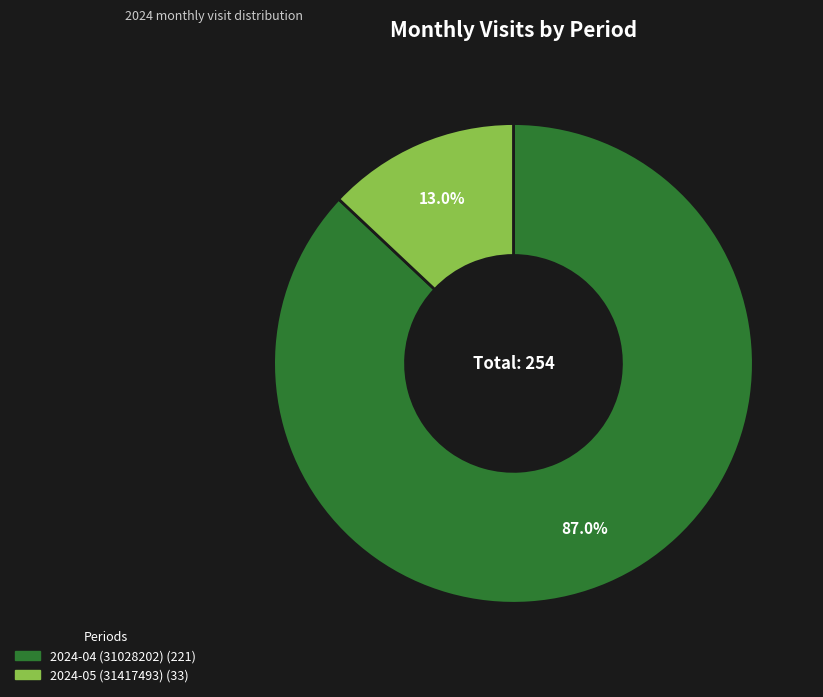

Rank the categories by value from lowest to highest.

2024-05 (31417493), 2024-04 (31028202)